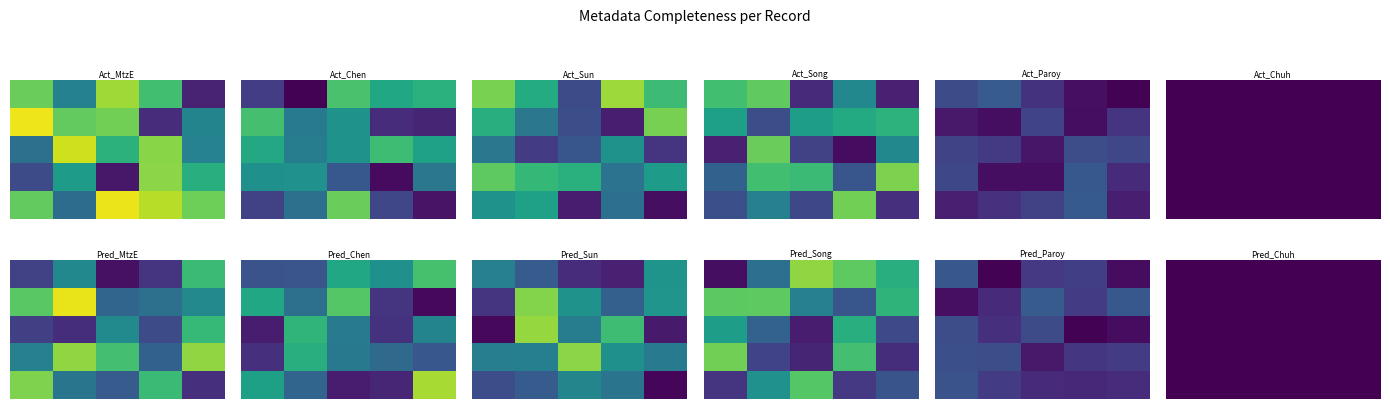

At which category is the sum across all series the highest?

4